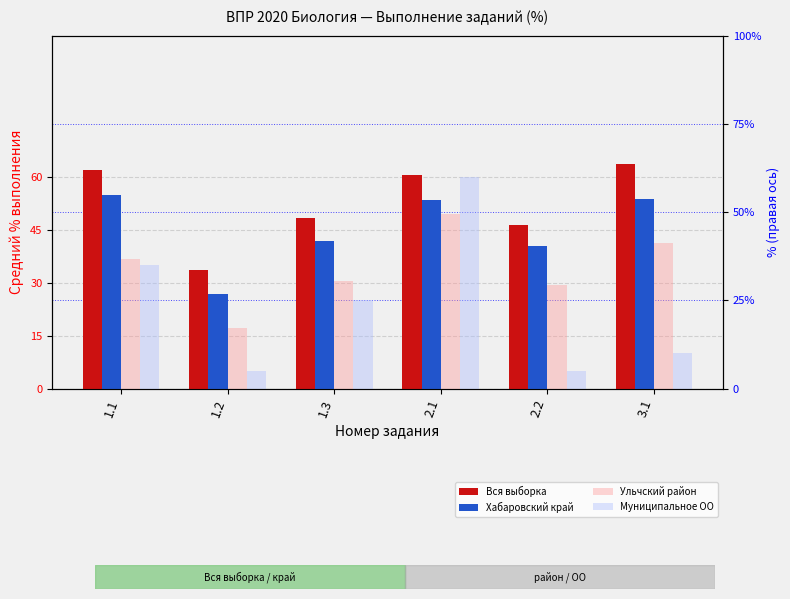

What is the sum of all Муниципальное ОО values?

140.0